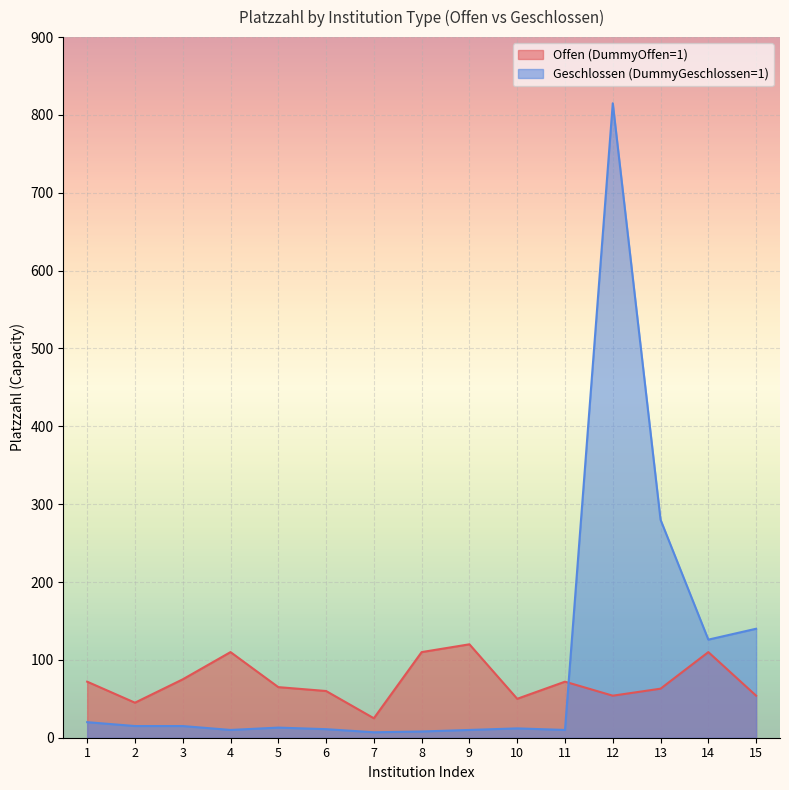

What is the difference between the Geschlossen (DummyGeschlossen=1) values at 2 and 4?

5